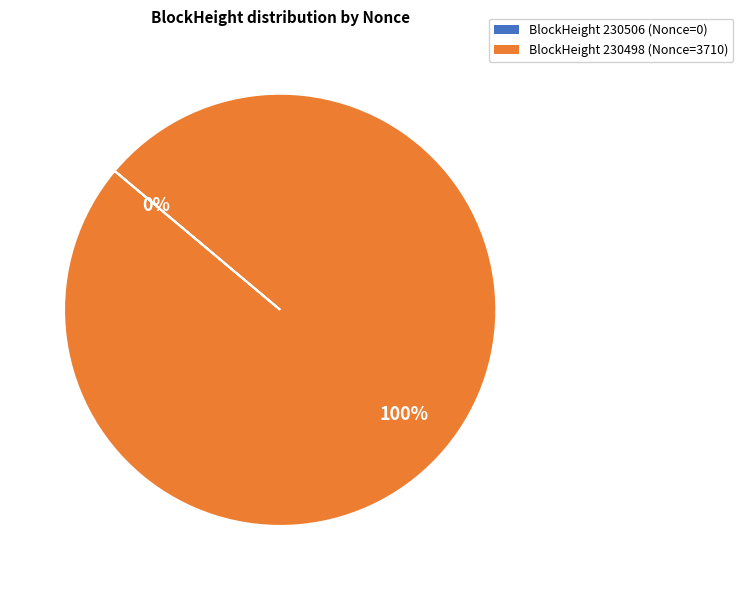

Does any single category account for the majority?

Yes